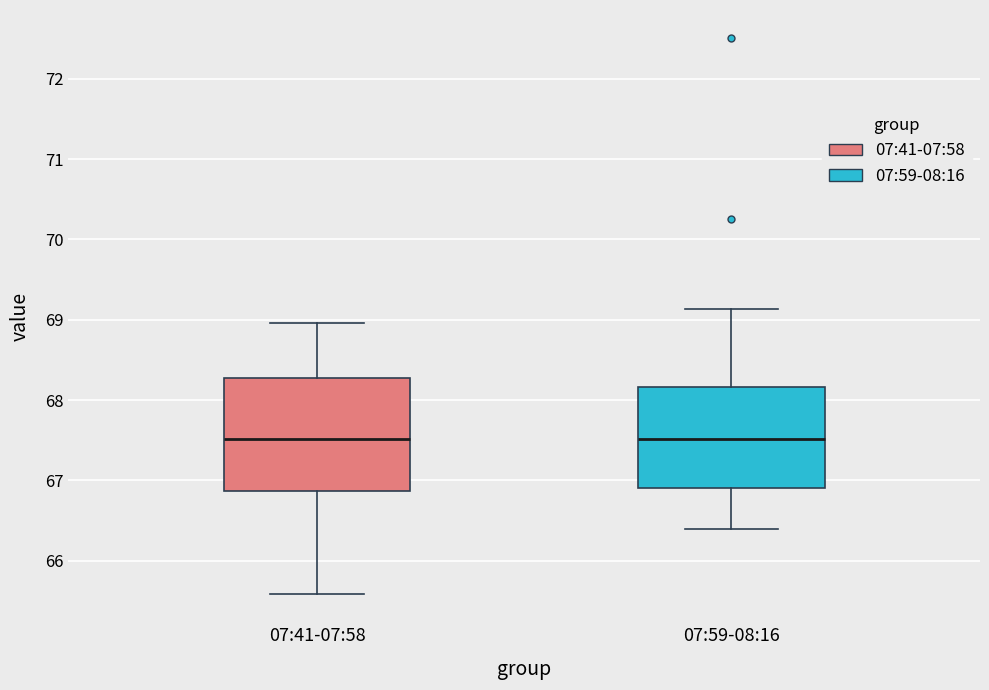

Which box is the tallest, from its lower edge to its upper edge?

07:41-07:58